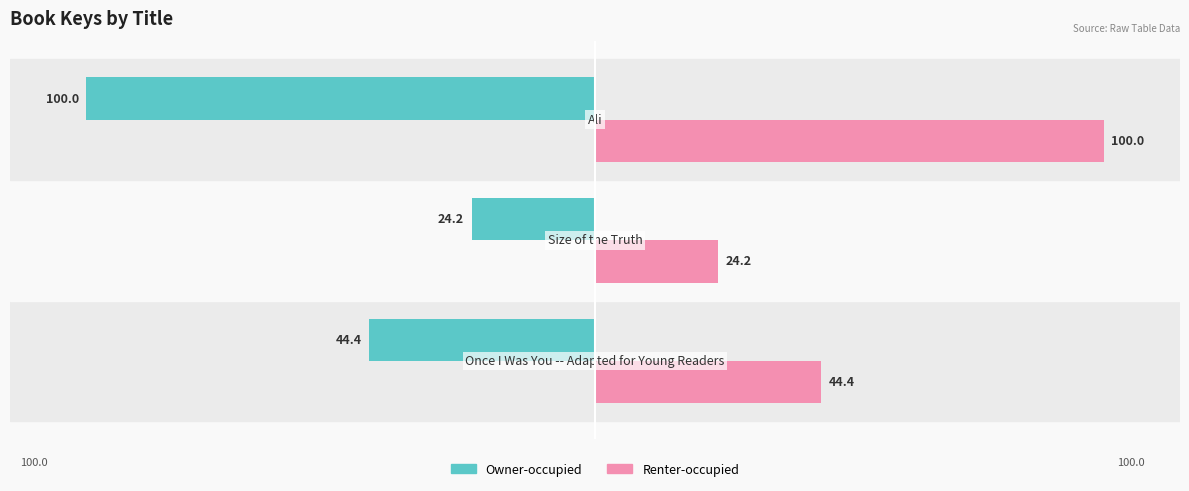

List the series in order of their overall mean, lowest first.

Owner-occupied, Renter-occupied